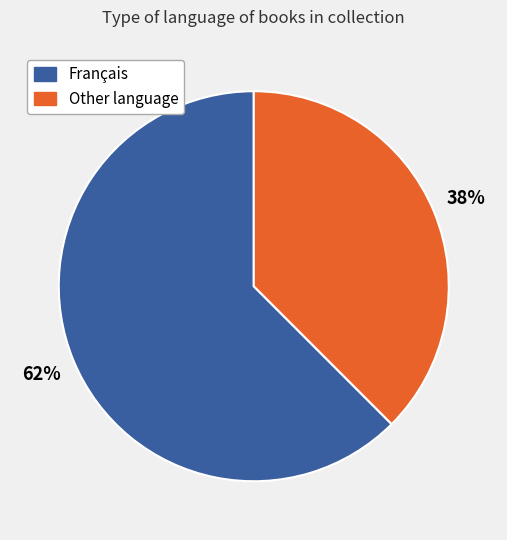

How many segments does this pie chart have?

2